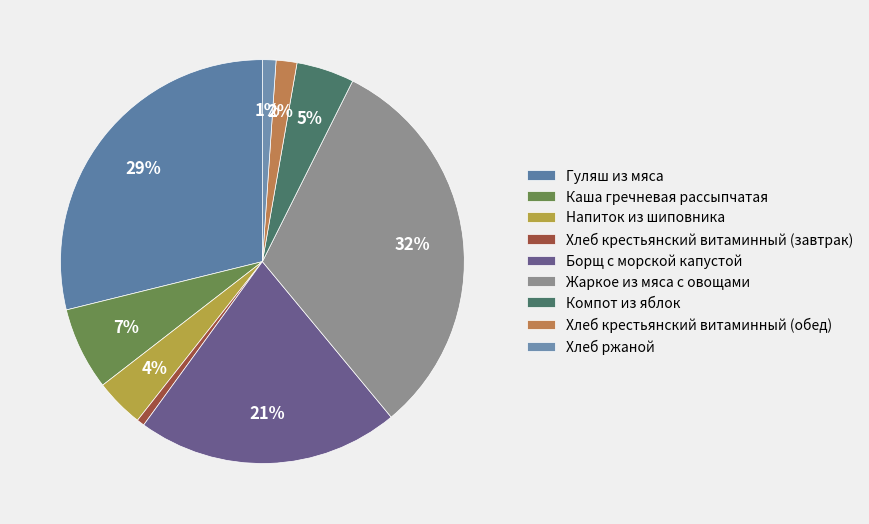

Count the number of slices in the pie.

9